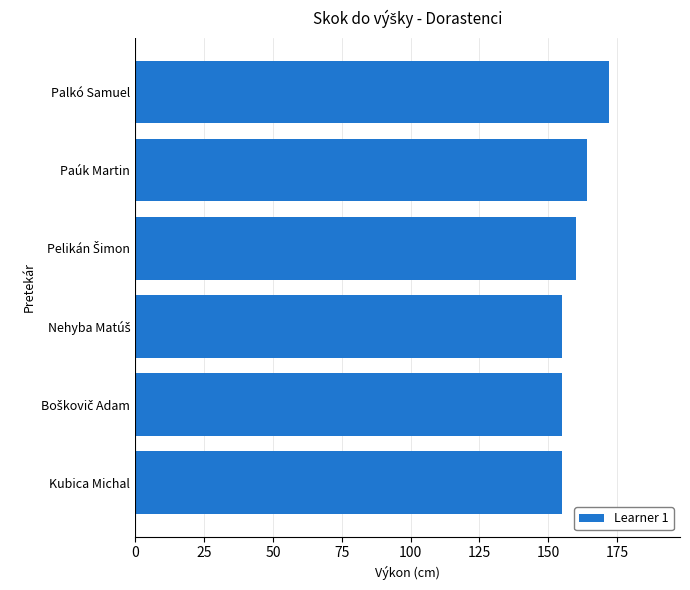

What position from the top is Kubica Michal?

6